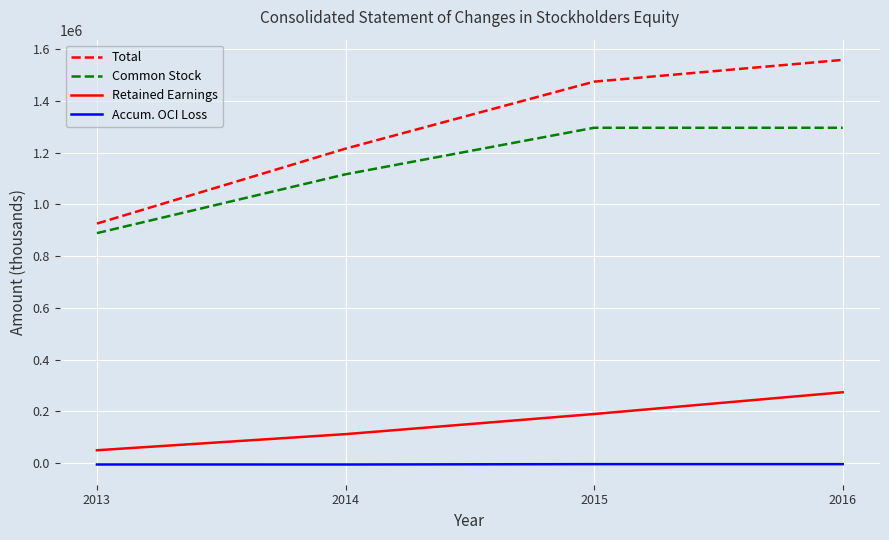

True or false: Accum. OCI Loss and Retained Earnings cross at least once.

False